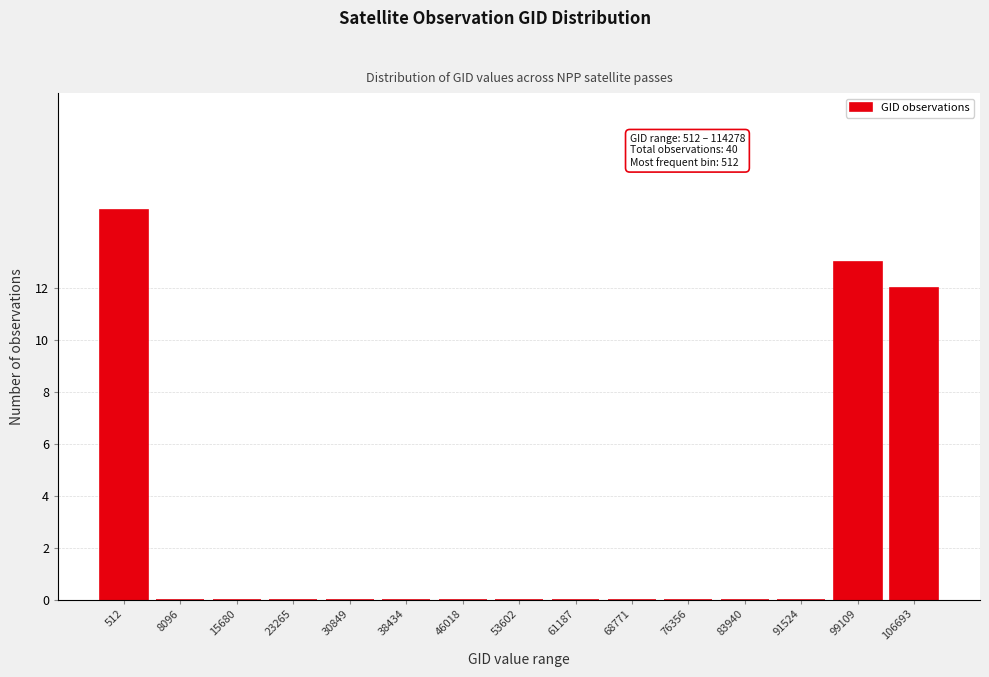

Reading right to left, transcribe all the data shown in this chart.

106693=12	99109=13	91524=0	83940=0	76356=0	68771=0	61187=0	53602=0	46018=0	38434=0	30849=0	23265=0	15680=0	8096=0	512=15